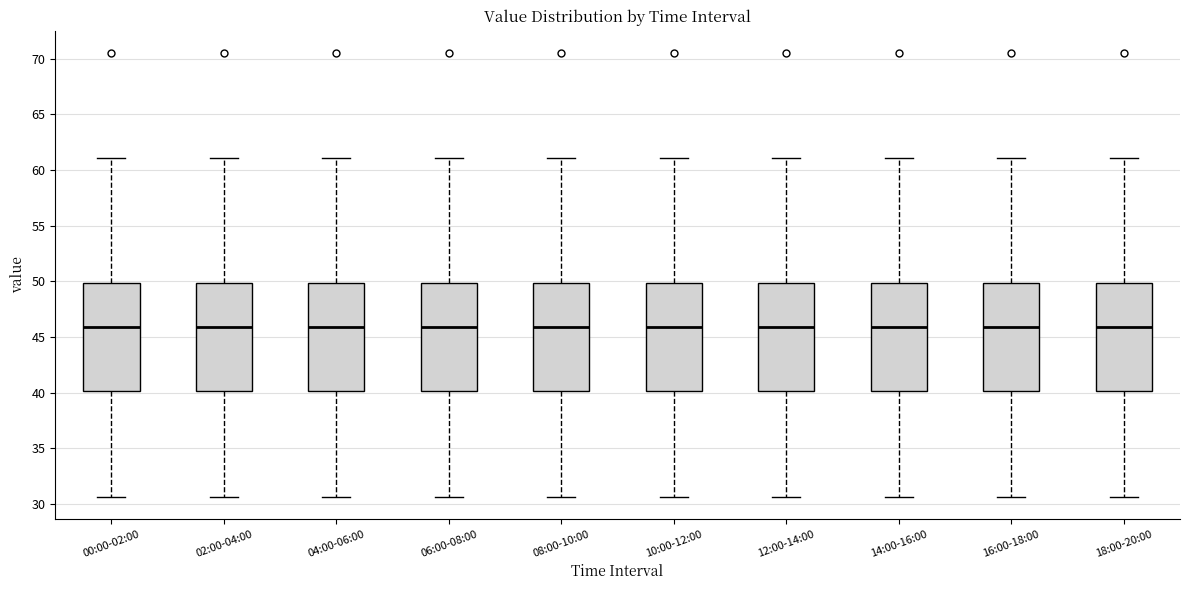

Reading left to right, read every box against the y-axis: the position of its median line, the range the box covers, and the ends of its whiskers. The values are not printed on the chart, so give them approximately, as read against the axis.

00:00-02:00: median 46.0, box 40.0 to 50.0, whiskers 30.5 to 61.0
02:00-04:00: median 46.0, box 40.0 to 50.0, whiskers 30.5 to 61.0
04:00-06:00: median 46.0, box 40.0 to 50.0, whiskers 30.5 to 61.0
06:00-08:00: median 46.0, box 40.0 to 50.0, whiskers 30.5 to 61.0
08:00-10:00: median 46.0, box 40.0 to 50.0, whiskers 30.5 to 61.0
10:00-12:00: median 46.0, box 40.0 to 50.0, whiskers 30.5 to 61.0
12:00-14:00: median 46.0, box 40.0 to 50.0, whiskers 30.5 to 61.0
14:00-16:00: median 46.0, box 40.0 to 50.0, whiskers 30.5 to 61.0
16:00-18:00: median 46.0, box 40.0 to 50.0, whiskers 30.5 to 61.0
18:00-20:00: median 46.0, box 40.0 to 50.0, whiskers 30.5 to 61.0